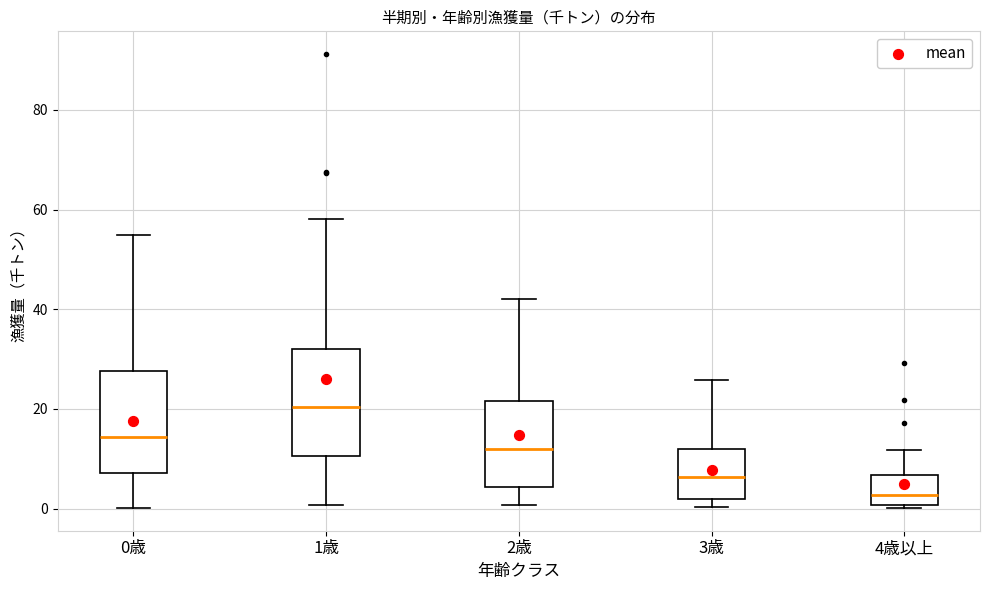

Where does the lower whisker of the box for 1歳 end on the y-axis? The values are not printed on the chart, so give them approximately, as read against the axis.

0